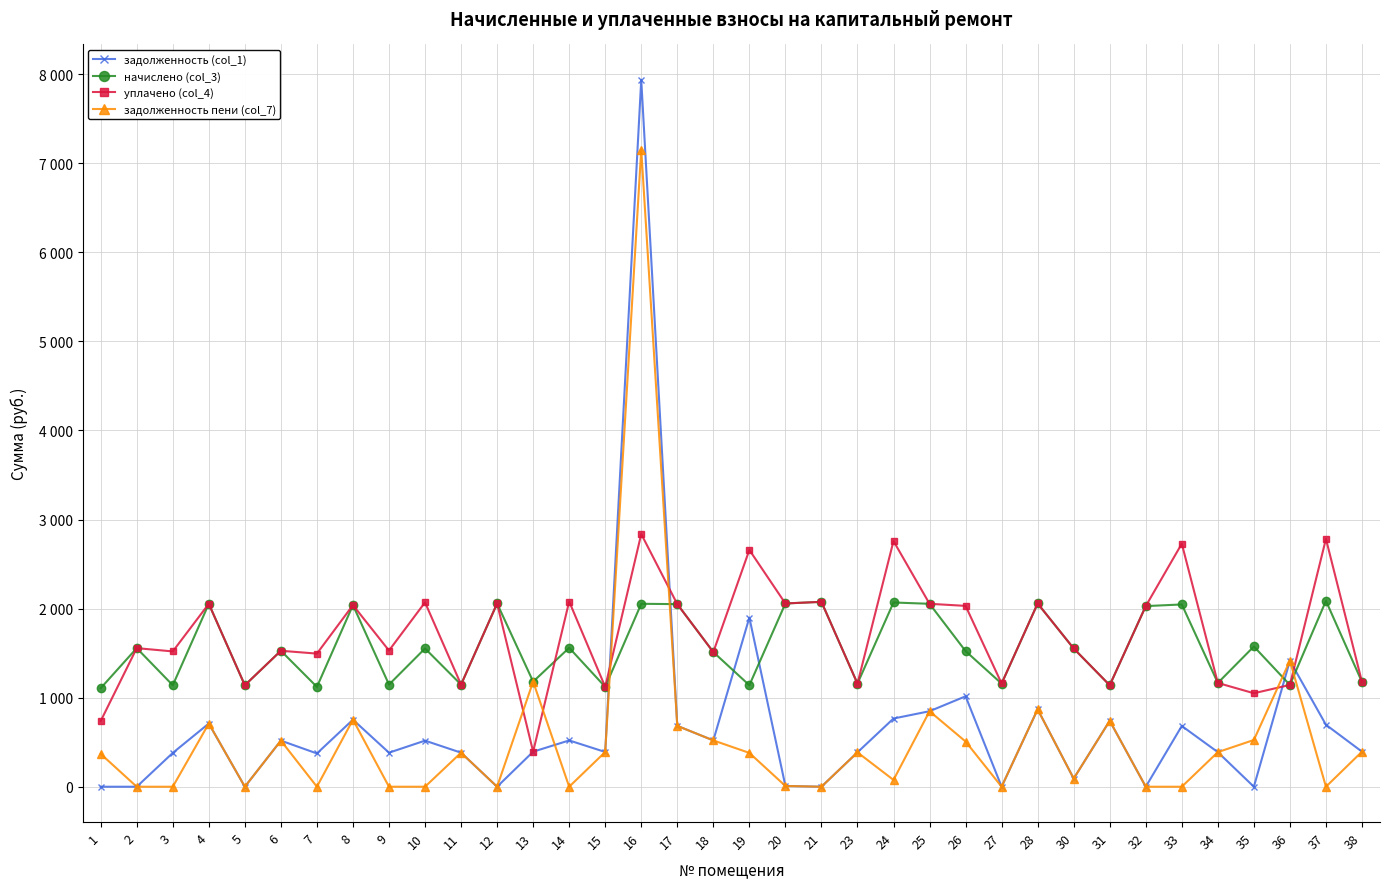

The задолженность пени (col_7) series shows 3666.3 at 5. True or false?

False